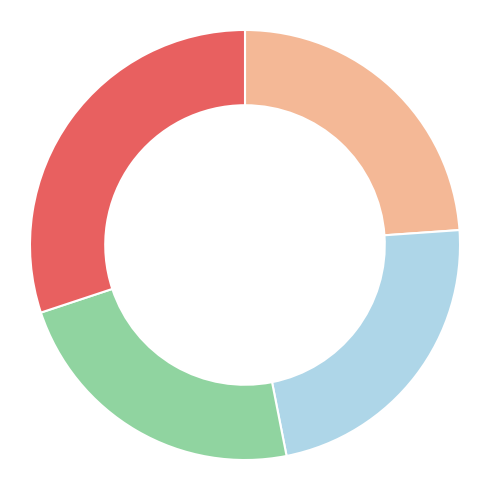

Is there any slice that represents more than half of the pie?

No